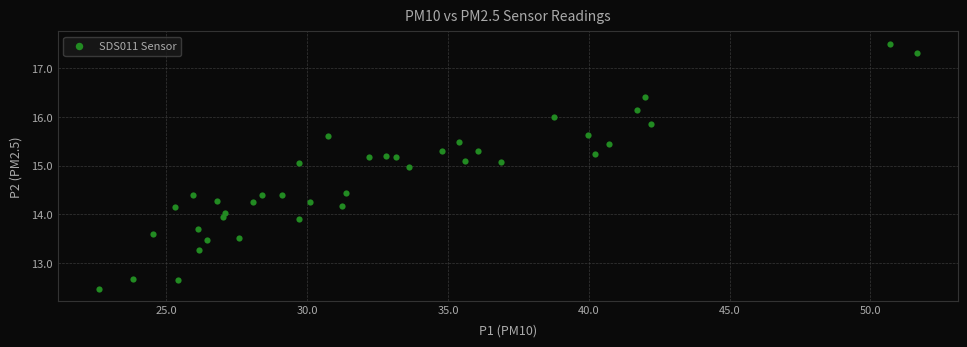

What is the range of X values (max minus min)?

29.0